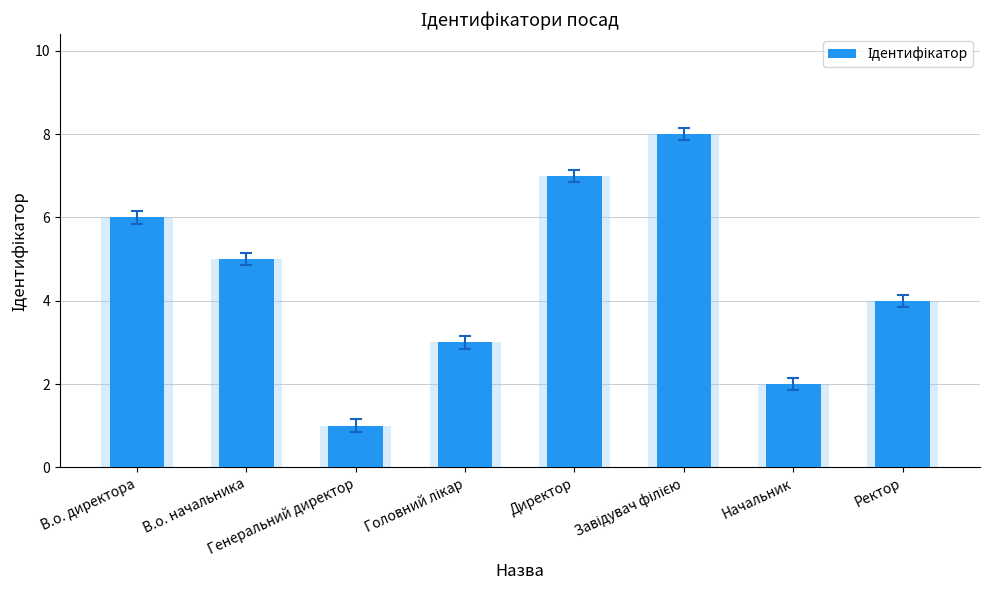

What is the change in value from В.о. начальника to Ректор?

-1